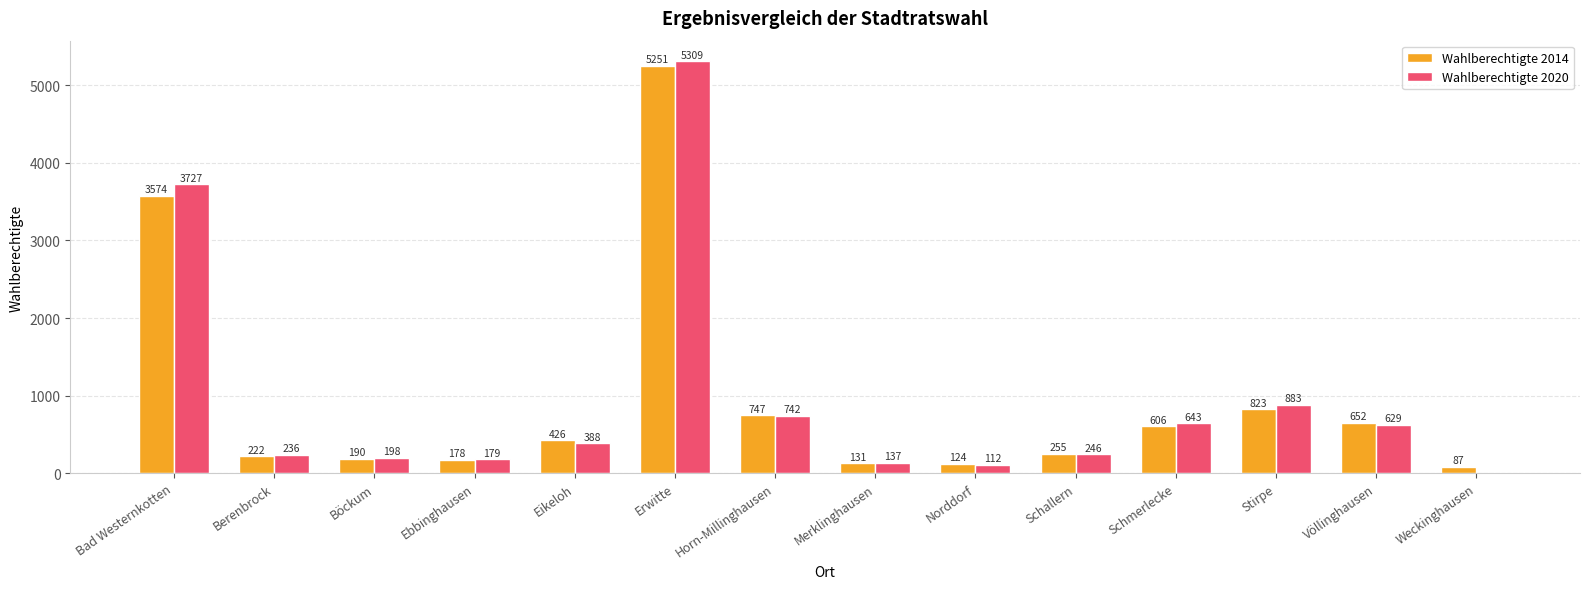

Which series has the largest total across all categories?

Wahlberechtigte 2020